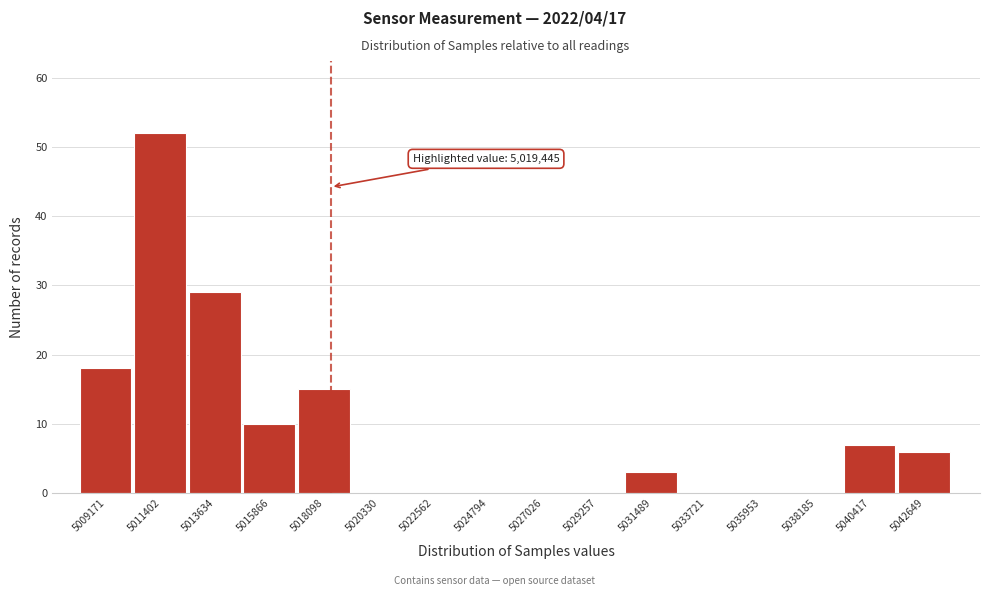

Reading left to right, transcribe all the data shown in this chart.

5009171=18	5011402=52	5013634=29	5015866=10	5018098=15	5020330=0	5022562=0	5024794=0	5027026=0	5029257=0	5031489=3	5033721=0	5035953=0	5038185=0	5040417=7	5042649=6